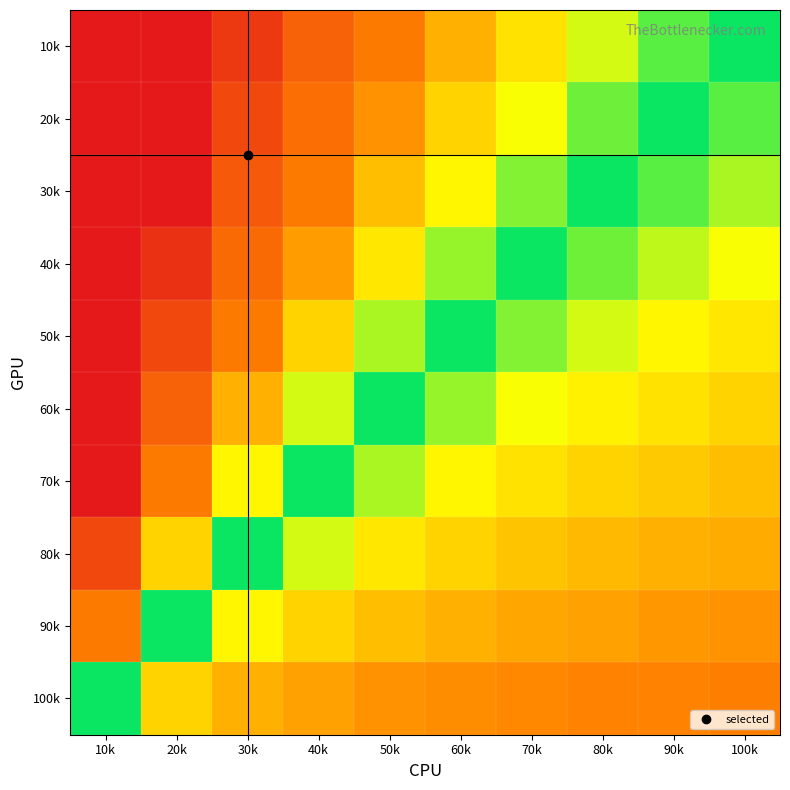

Count the number of data series in this chart.

10